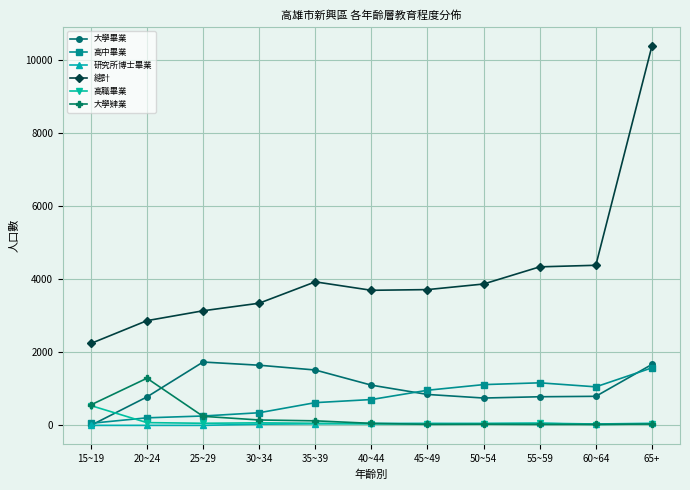

What is the label of the 8th point from the left?

50~54